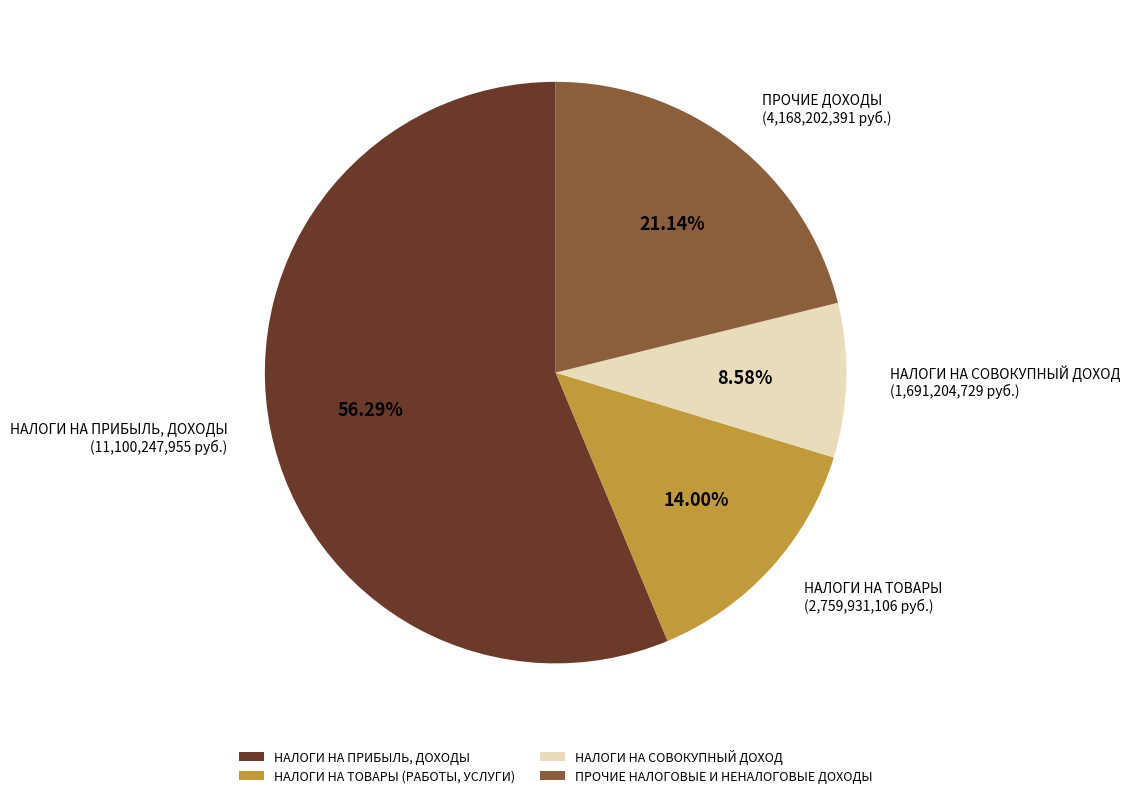

Approximately how many times larger is the value at ПРОЧИЕ НАЛОГОВЫЕ И НЕНАЛОГОВЫЕ ДОХОДЫ compared to НАЛОГИ НА СОВОКУПНЫЙ ДОХОД?

2.5